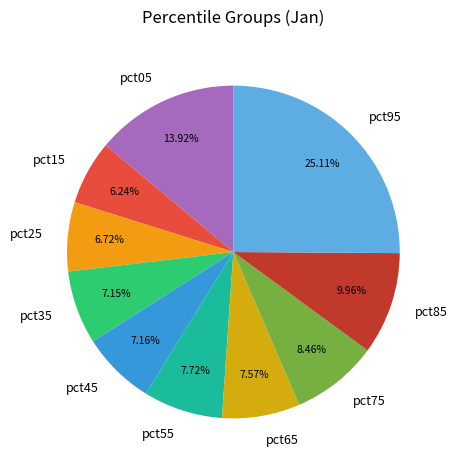

Count the number of slices in the pie.

10